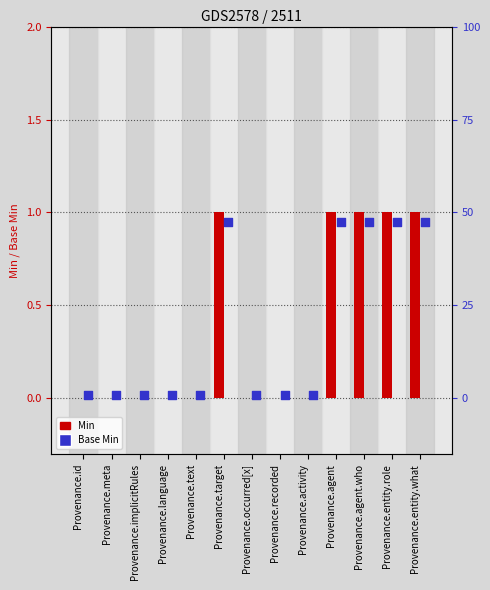

Is the value of Base Min at Provenance.entity.what greater than the value of Min at Provenance.entity.role?

No